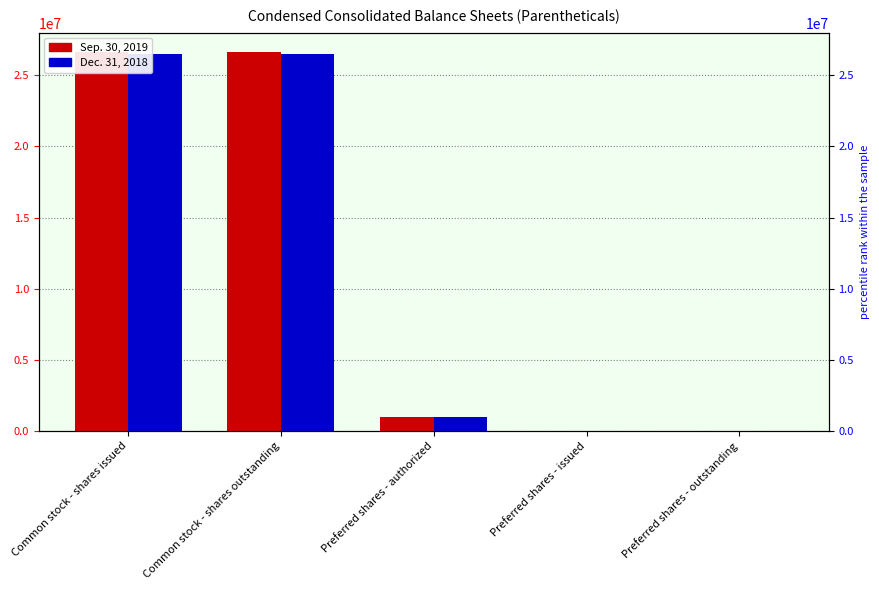

How many bars are there in total?

10